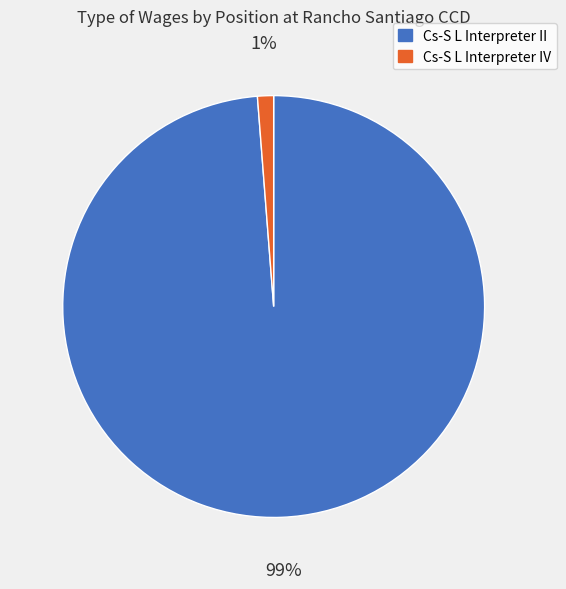

Combined, do Cs-S L Interpreter IV and Cs-S L Interpreter II account for over 50%?

Yes